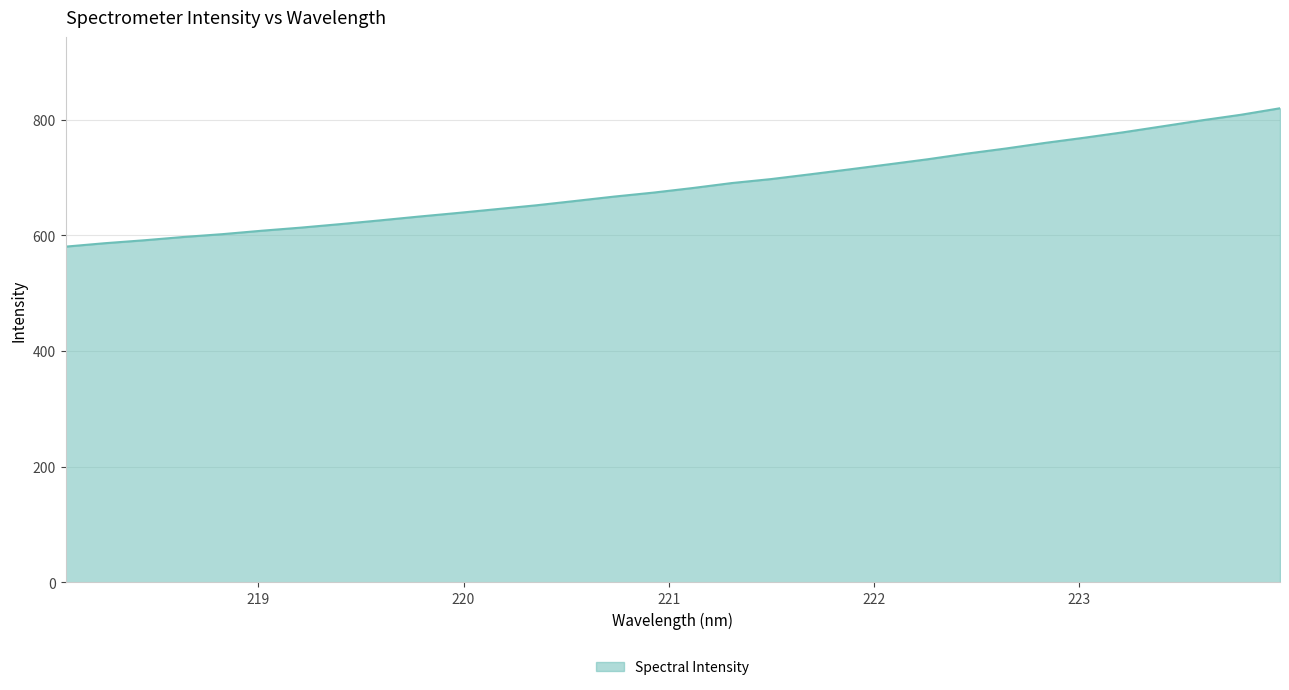

Does the chart display data point markers on the line(s)?

No